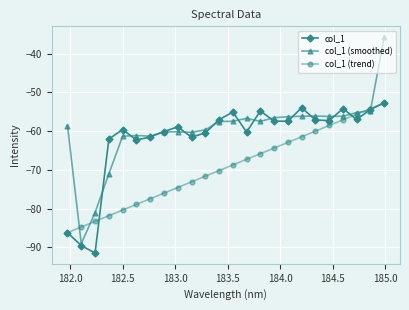

What is the highest value of the col_1 series?

-52.7